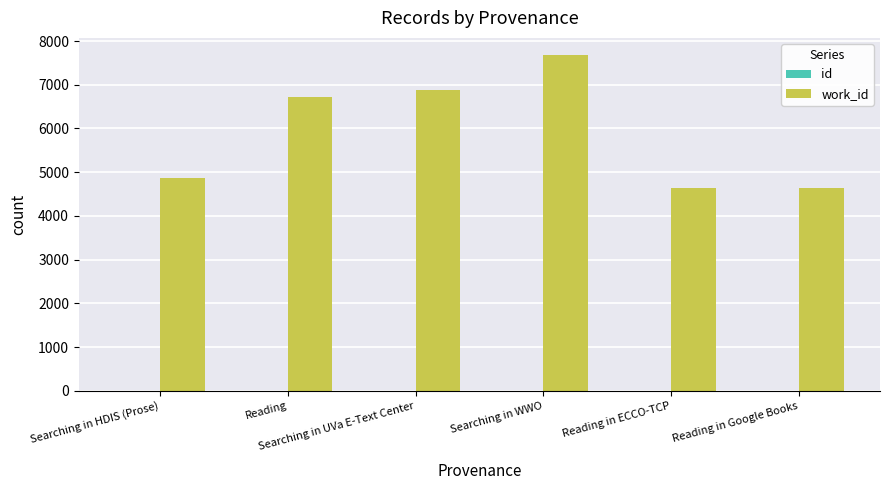

The value of id at Searching in HDIS (Prose) is 2. True or false?

False